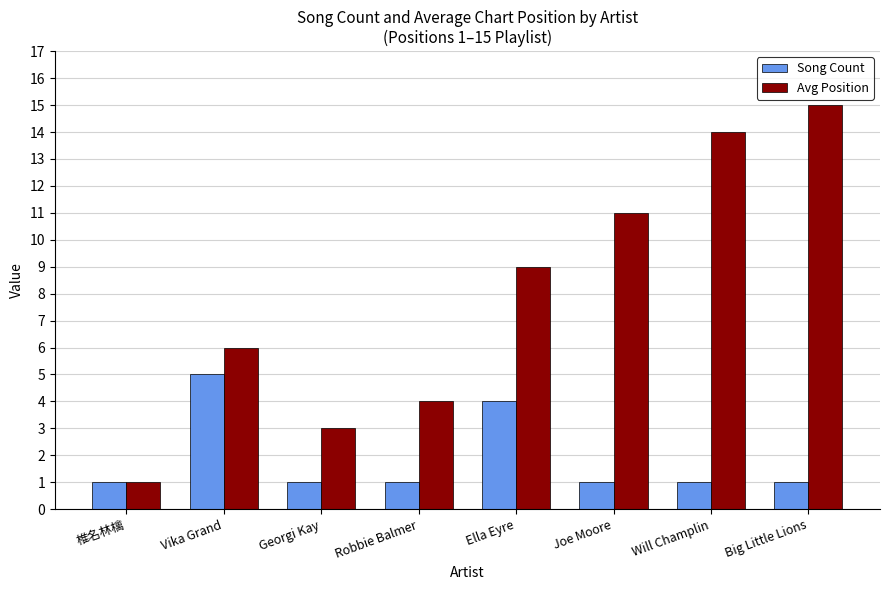

Reading left to right, list all the values displayed in this chart.

Song Count: 椎名林檎=1	Vika Grand=5	Georgi Kay=1	Robbie Balmer=1	Ella Eyre=4	Joe Moore=1	Will Champlin=1	Big Little Lions=1
Avg Position: 椎名林檎=1	Vika Grand=6	Georgi Kay=3	Robbie Balmer=4	Ella Eyre=9	Joe Moore=11	Will Champlin=14	Big Little Lions=15